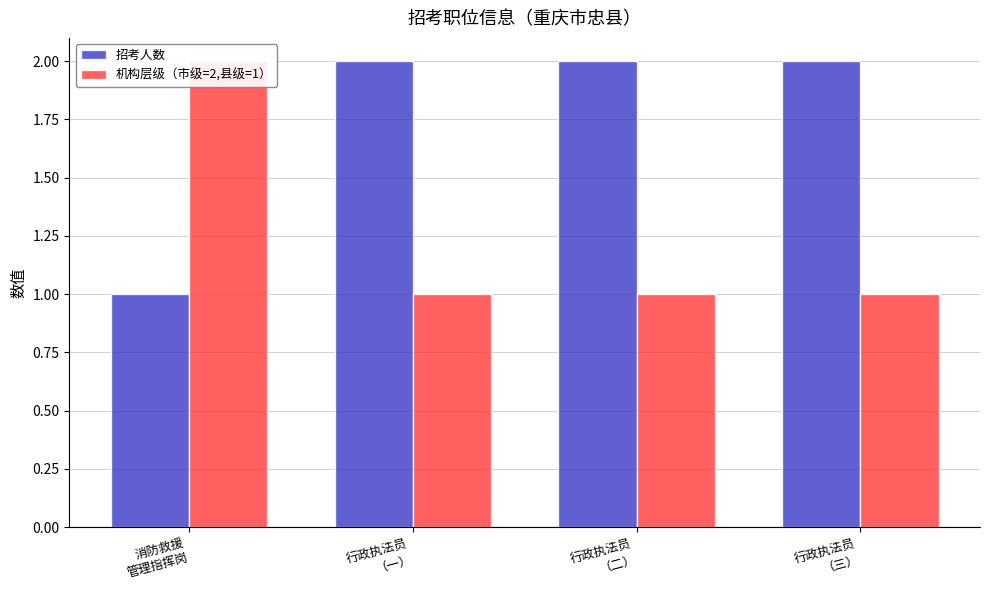

What is the minimum value shown in the chart?

1